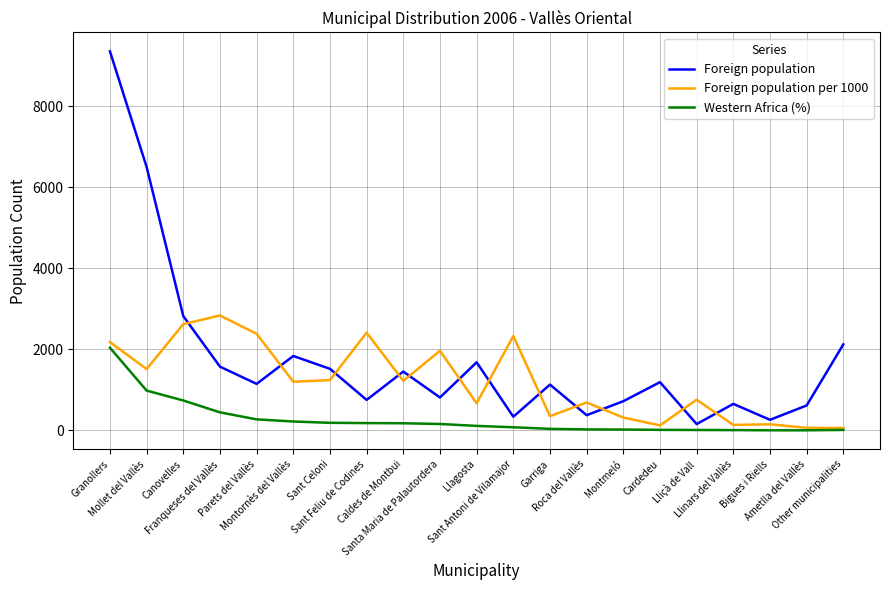

The value of Foreign population per 1000 at Sant Antoni de Vilamajor is 2330. True or false?

True